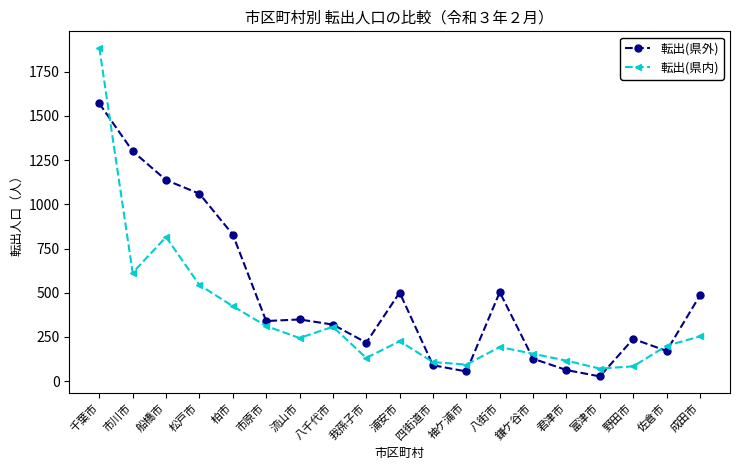

In 転出(県外), how many points are higher than both neighbors (excluding endpoints)?

4